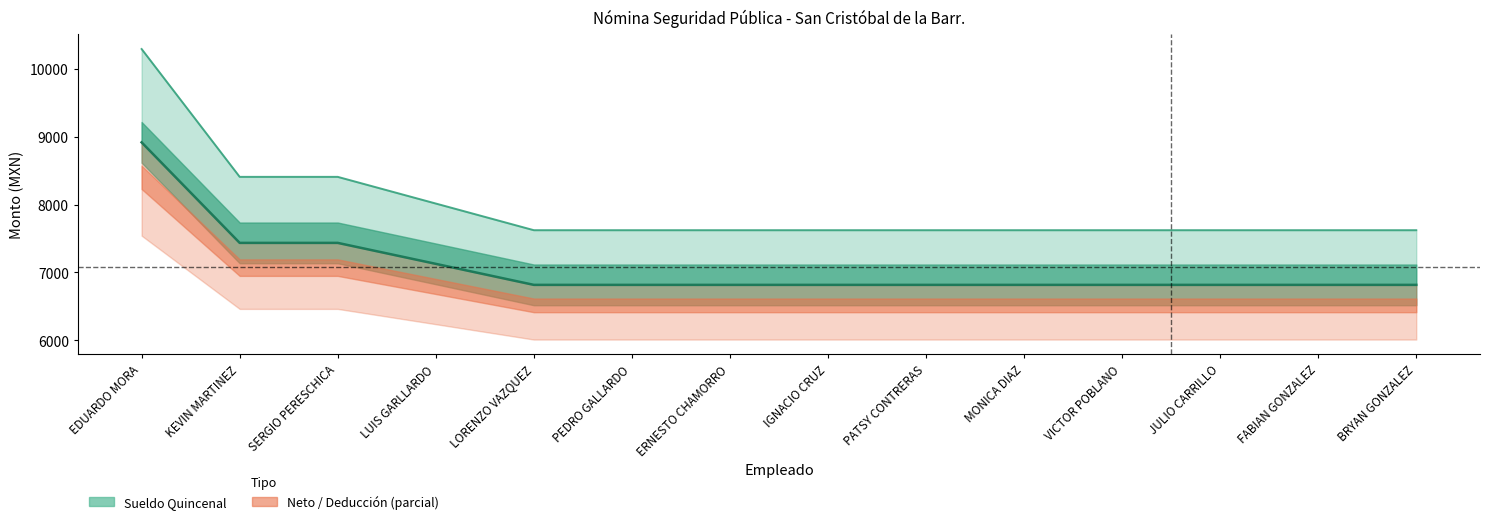

True or false: Sueldo Quincenal and Total Deduccion cross at least once.

False